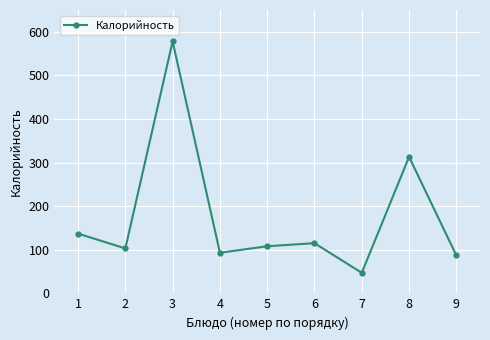

What is the smallest value displayed?

47